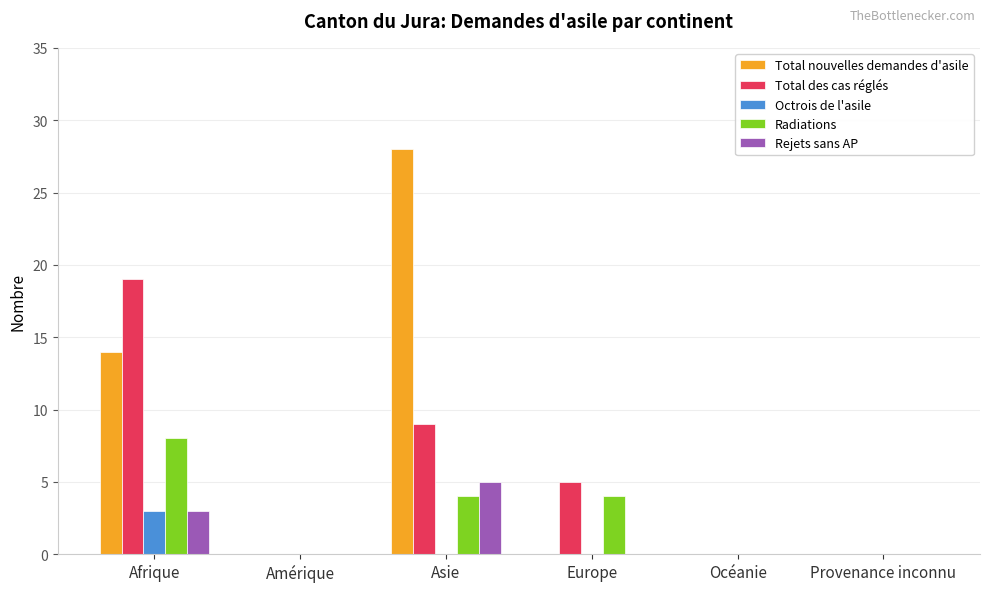

What is the difference between the Total des cas réglés values at Amérique and Asie?

9